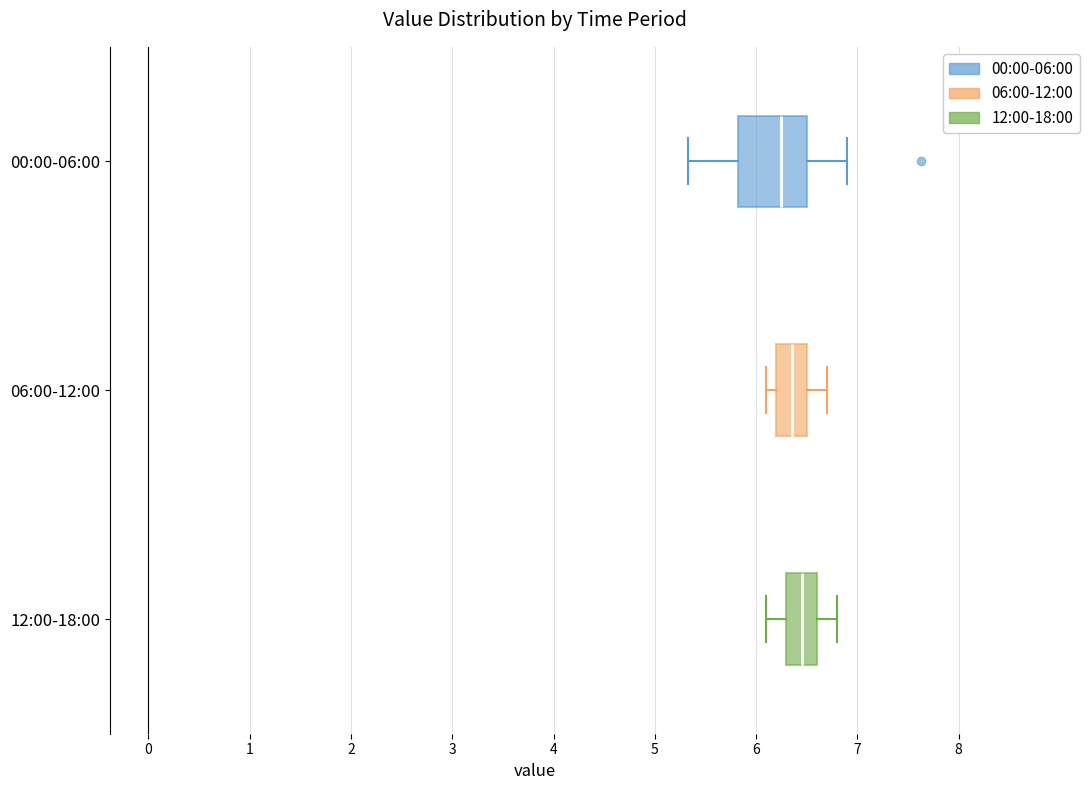

Where is the left edge of the box for 06:00-12:00 on the x-axis? The values are not printed on the chart, so give them approximately, as read against the axis.

6.2